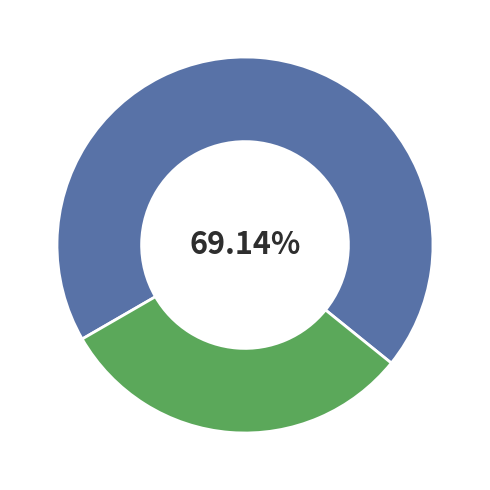

Is there a majority slice in this chart?

Yes